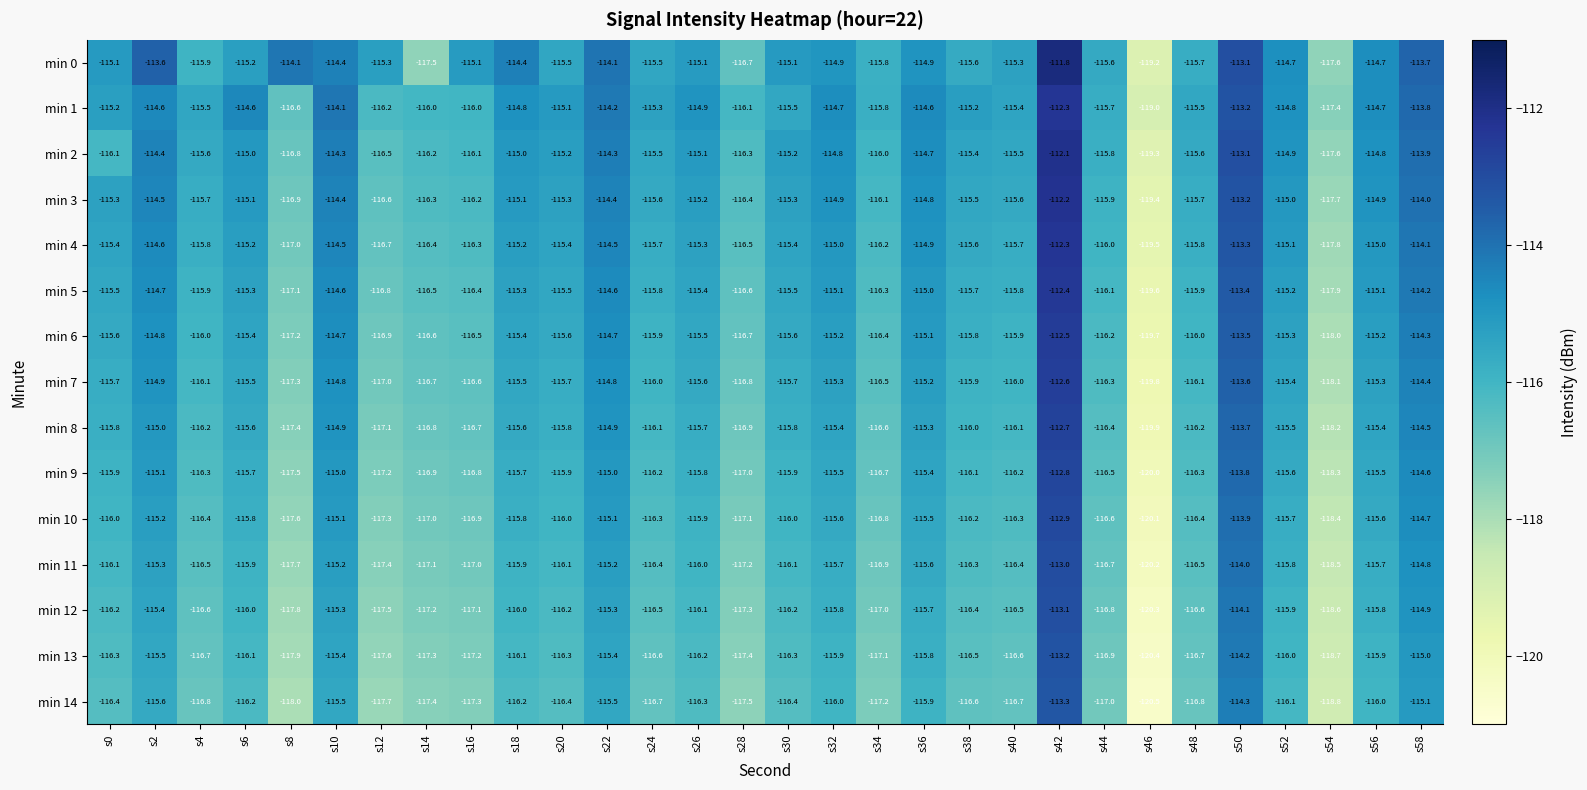

At which label is min 5 closest to -116?

s4